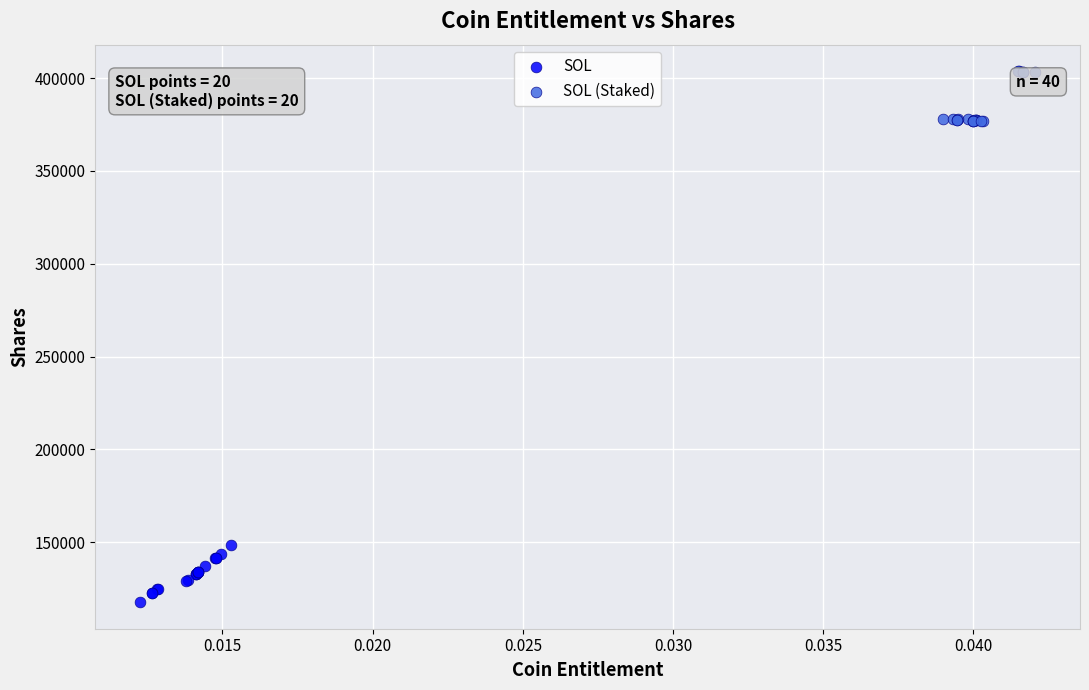

Which series contains the highest Y value?

SOL (Staked)